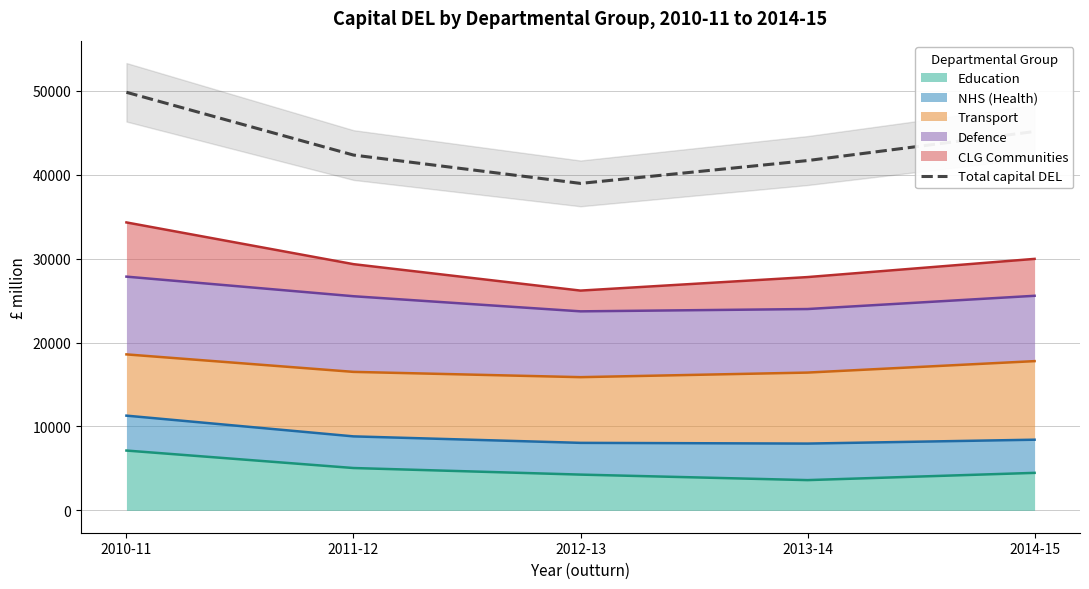

How many values are below 42338?

2